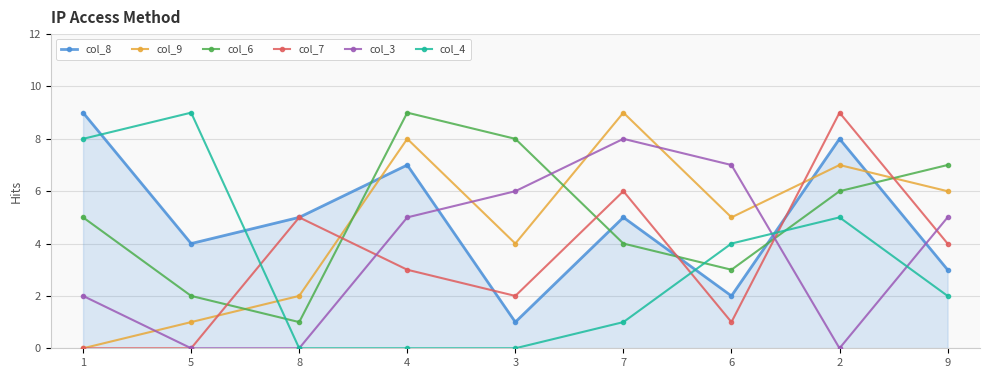

At which category is the sum across all series the highest?

2